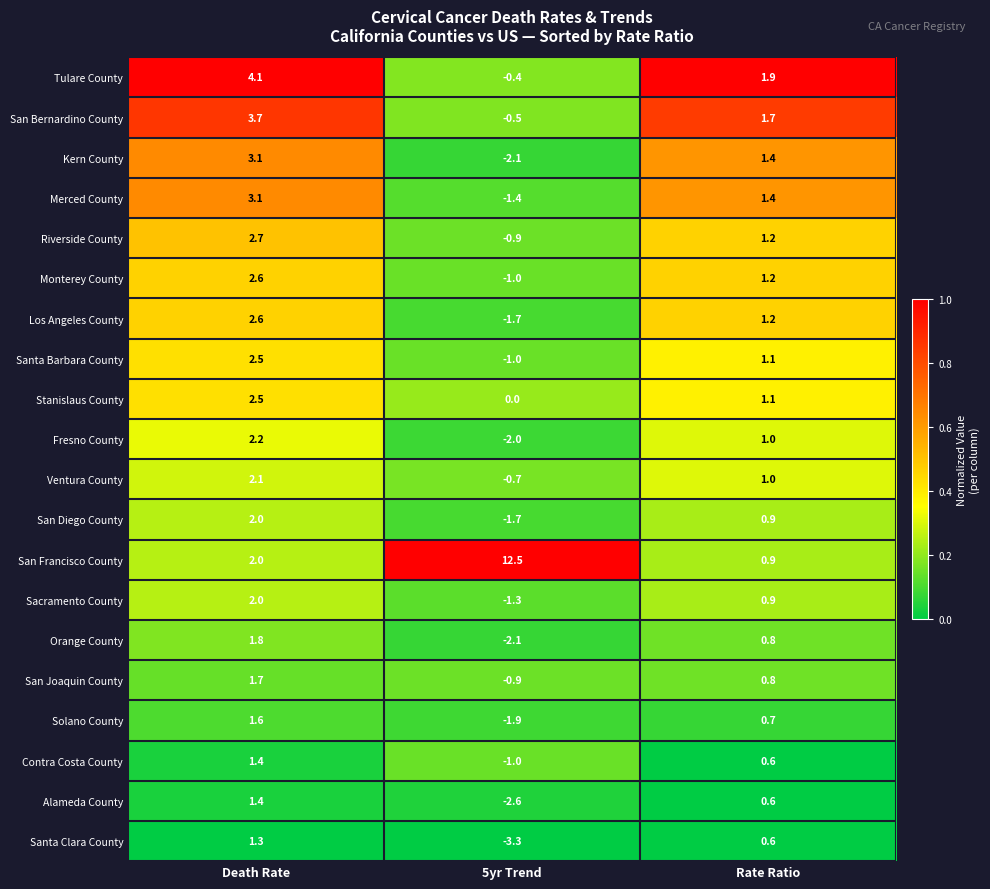

Which label corresponds to the largest value in the chart?

5yr Trend